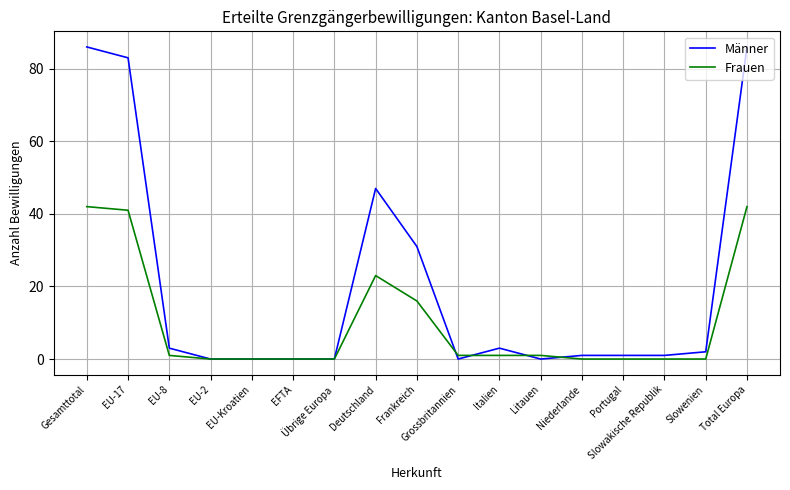

What is the difference between the maximum and minimum values in the Frauen series?

42